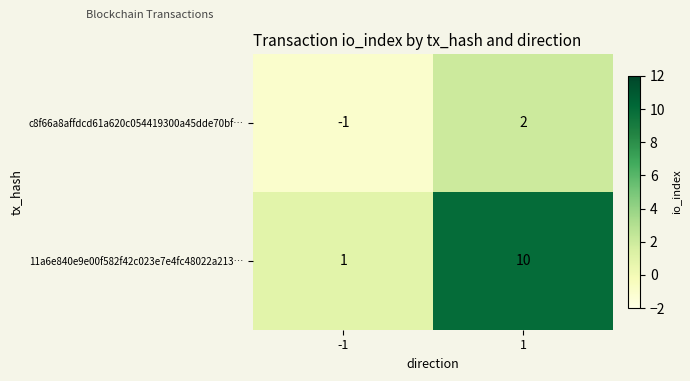

Which series has the largest total across all categories?

11a6e840e9e00f582f42c023e7e4fc48022a213…